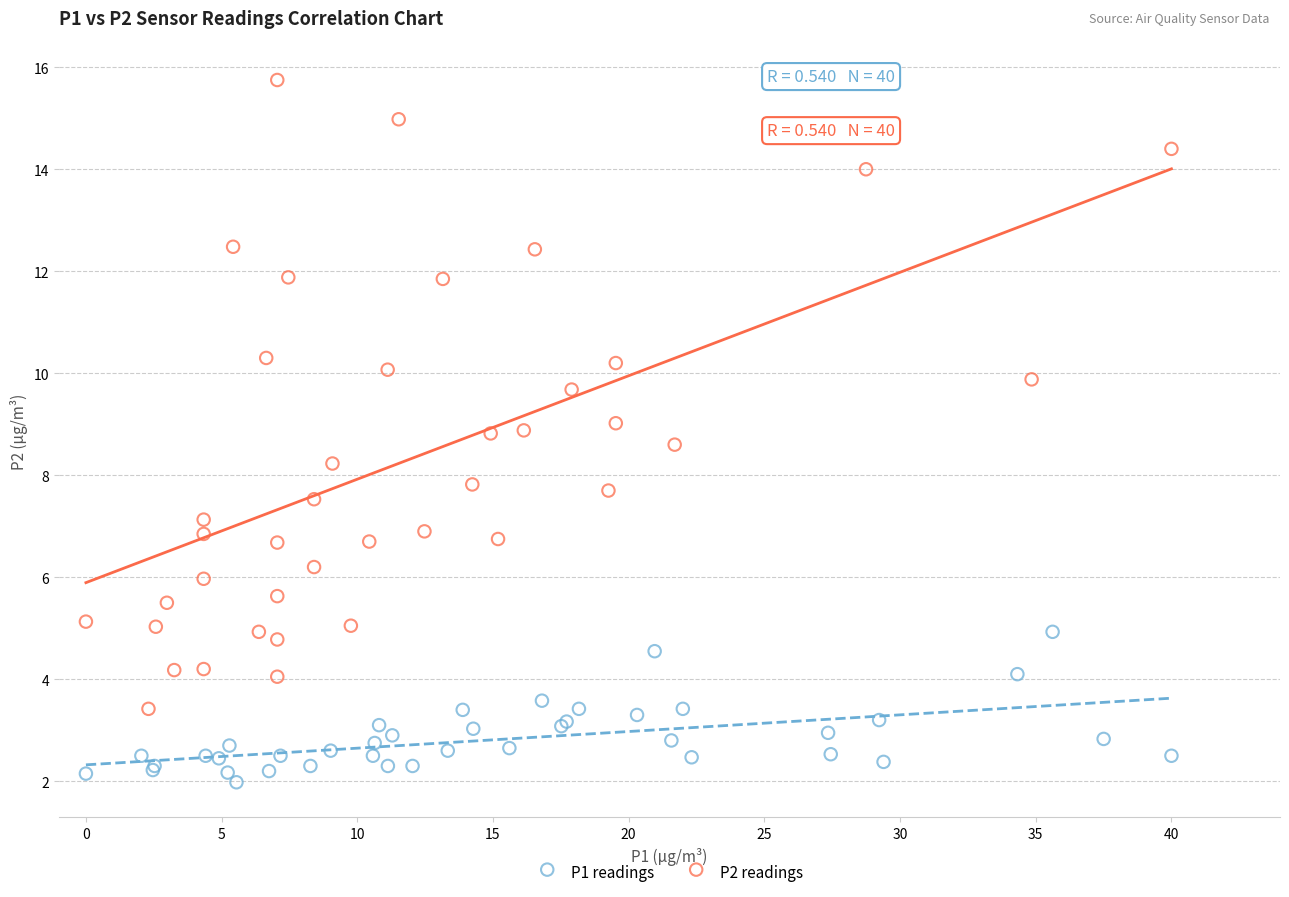

Which series contains the lowest Y value?

P1 readings